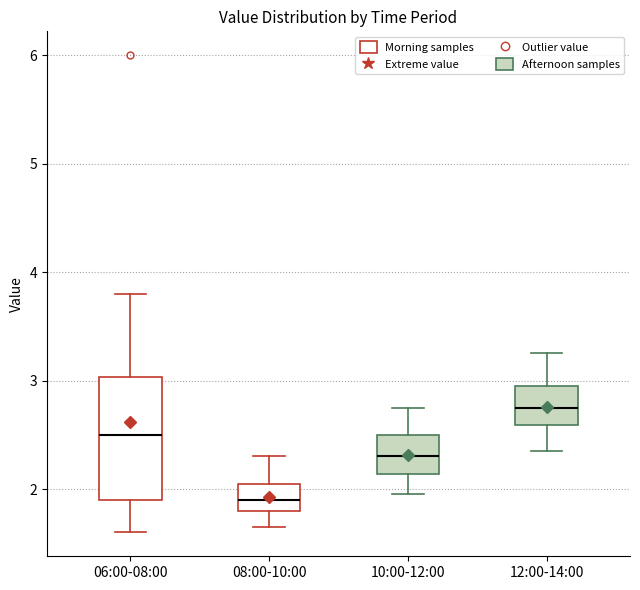

Which box's median line is the lowest?

08:00-10:00